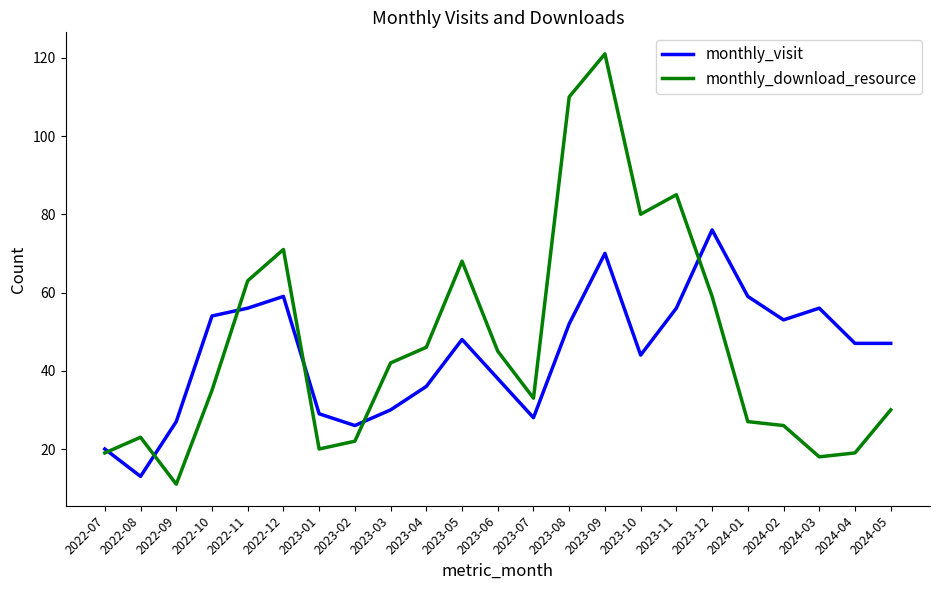

What is the maximum value shown in the chart?

121